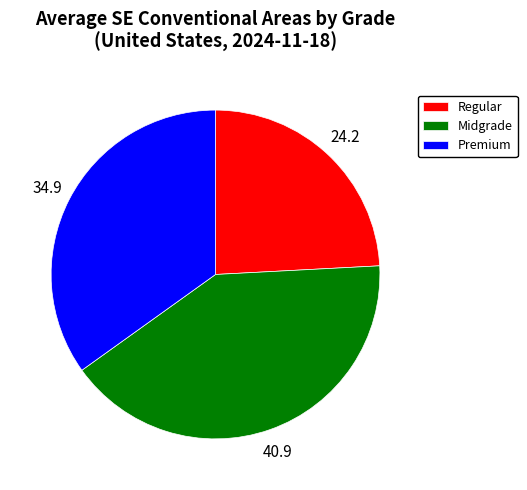

How many slices are in this pie chart?

3